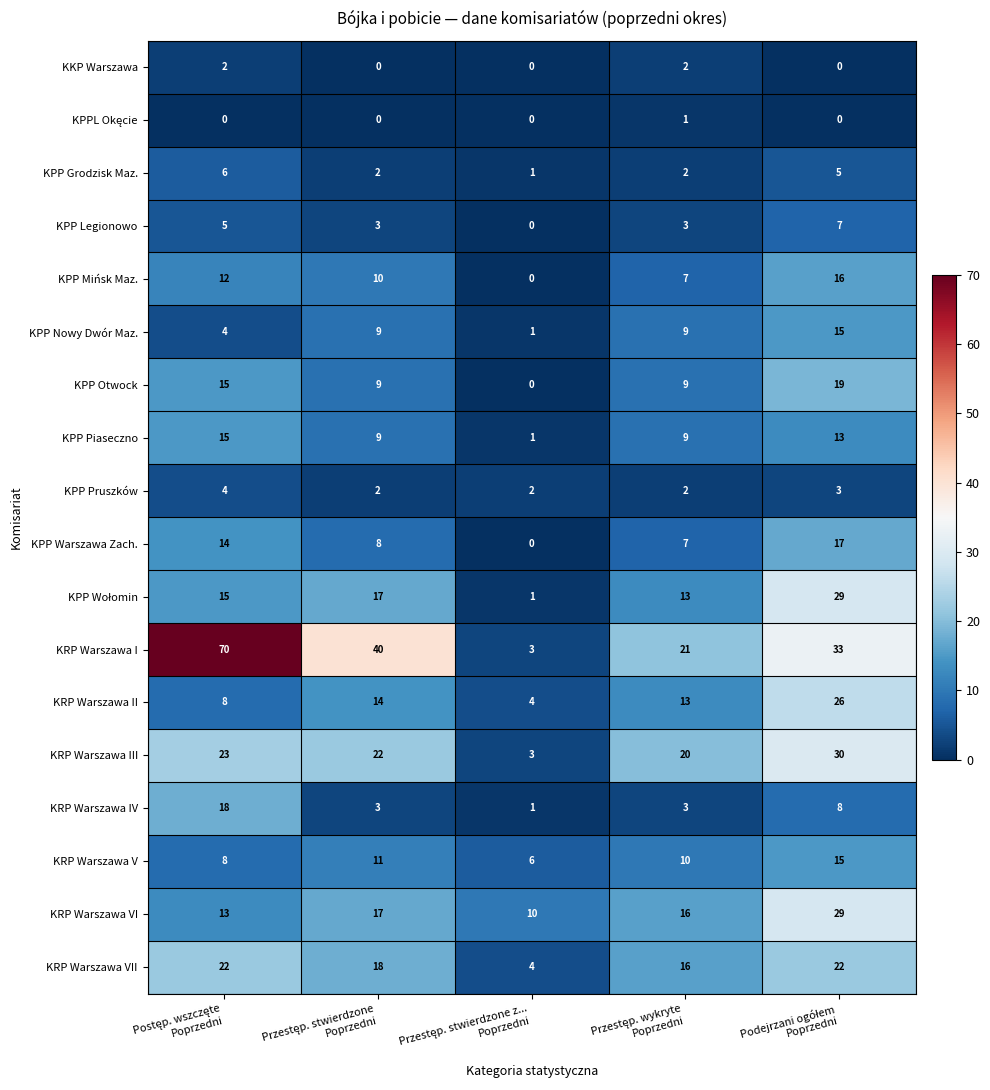

Which series has the largest total across all categories?

KRP Warszawa I